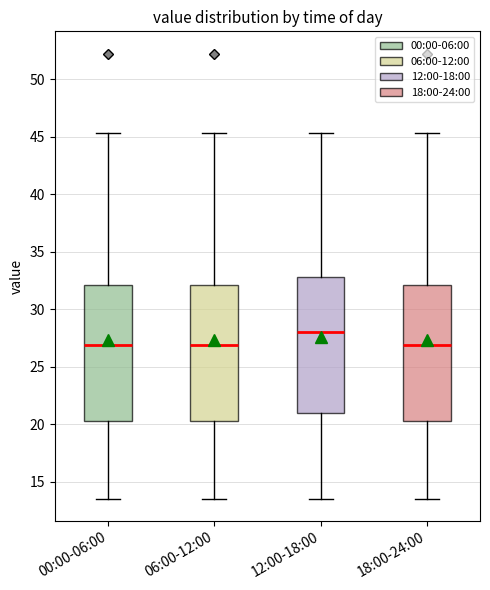

Reading left to right, read every box against the y-axis: the position of its median line, the range the box covers, and the ends of its whiskers. The values are not printed on the chart, so give them approximately, as read against the axis.

00:00-06:00: median 27.0, box 20.5 to 32.0, whiskers 13.5 to 45.5
06:00-12:00: median 27.0, box 20.5 to 32.0, whiskers 13.5 to 45.5
12:00-18:00: median 28.0, box 21.0 to 33.0, whiskers 13.5 to 45.5
18:00-24:00: median 27.0, box 20.5 to 32.0, whiskers 13.5 to 45.5